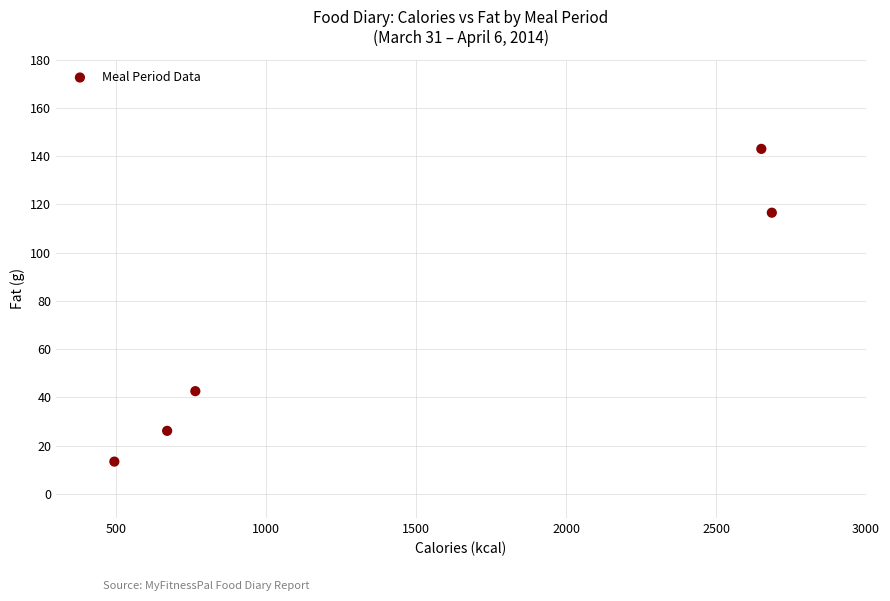

What Y value in the scatter plot is closest to 78?

42.6